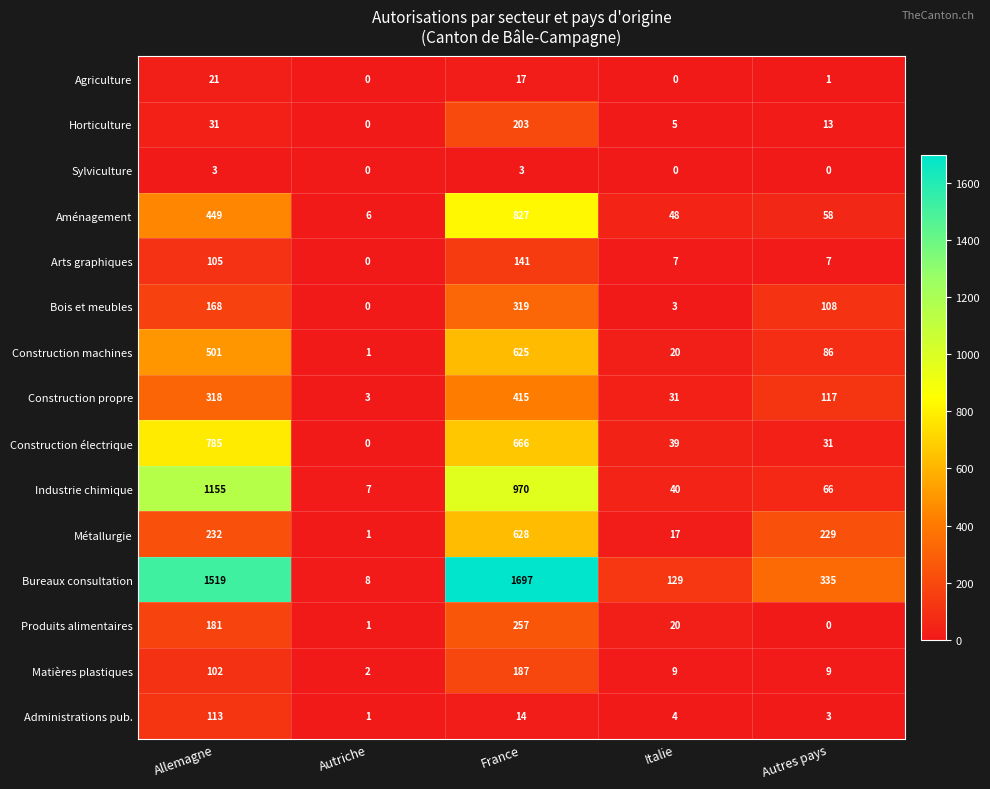

Rank the series by their maximum value, from lowest to highest.

Sylviculture, Agriculture, Administrations pub., Arts graphiques, Matières plastiques, Horticulture, Produits alimentaires, Bois et meubles, Construction propre, Construction machines, Métallurgie, Construction électrique, Aménagement, Industrie chimique, Bureaux consultation